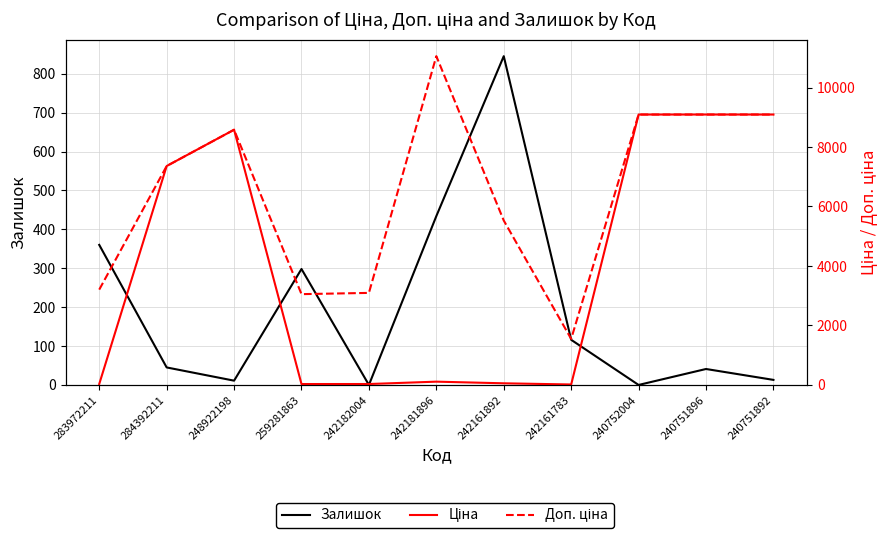

What is the label of the 1st point from the right?

240751892